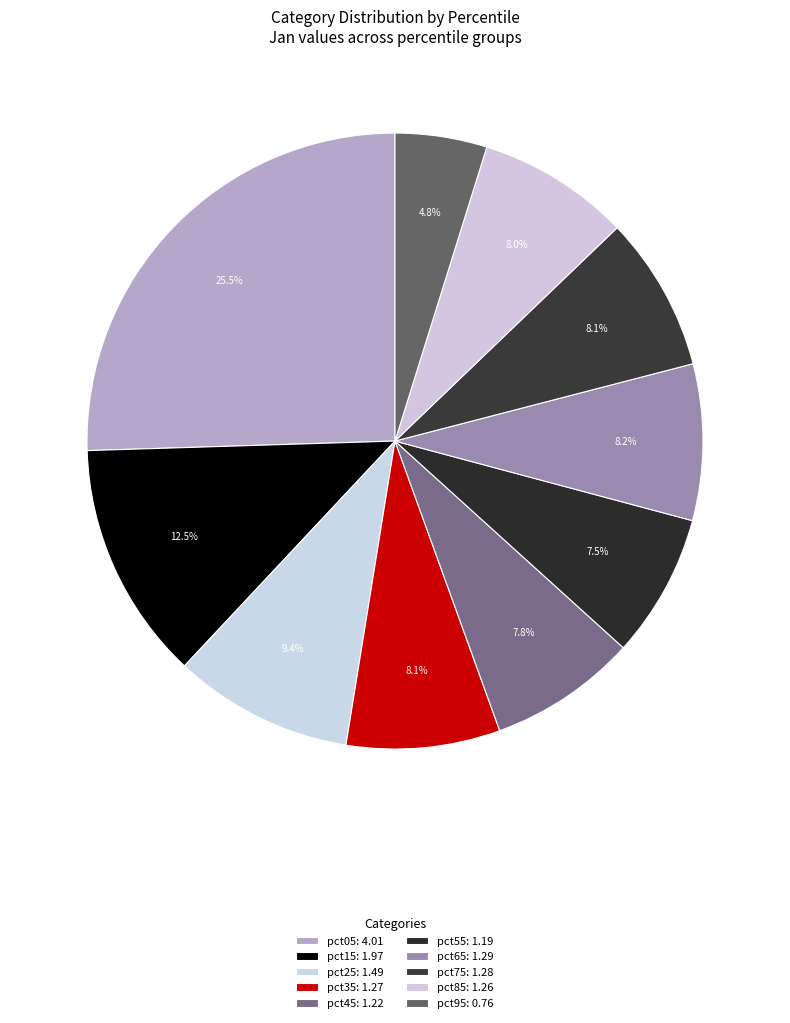

How much of the chart is everything except pct85?

92.0%